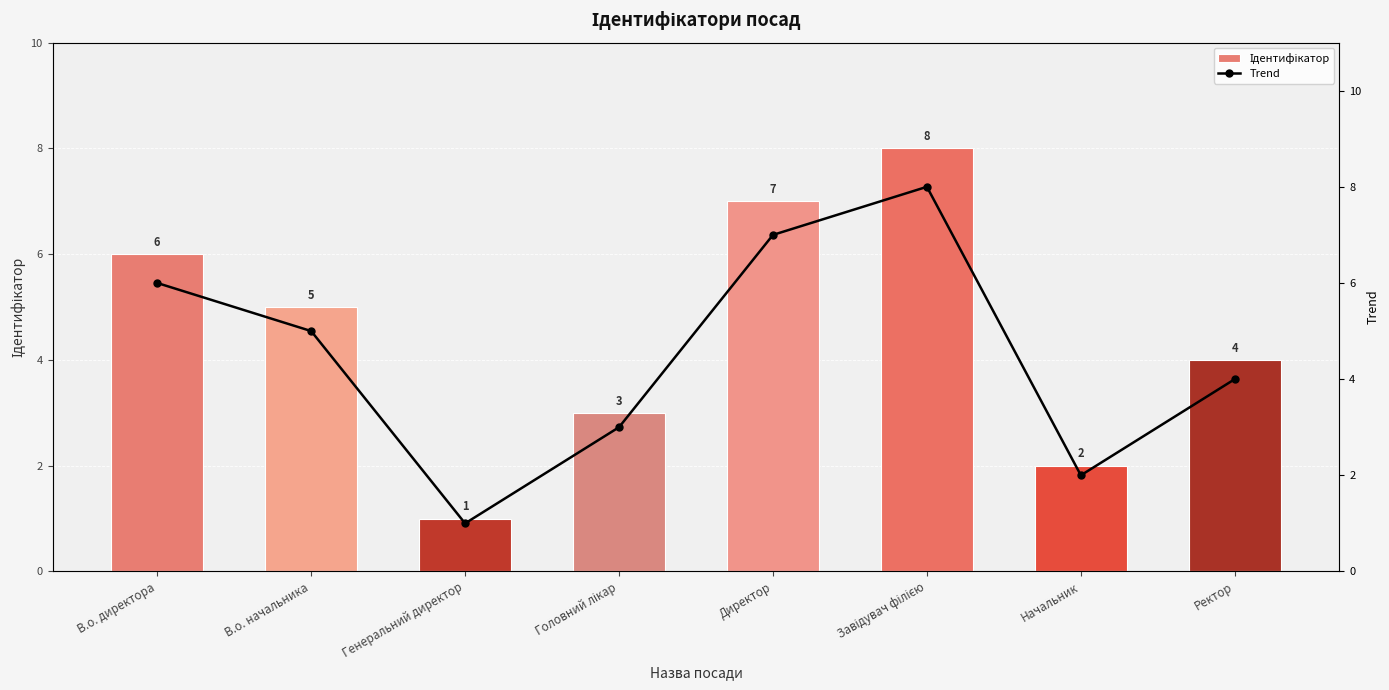

Is the value of Ідентифікатор at Головний лікар greater than the value of Trend at Головний лікар?

No